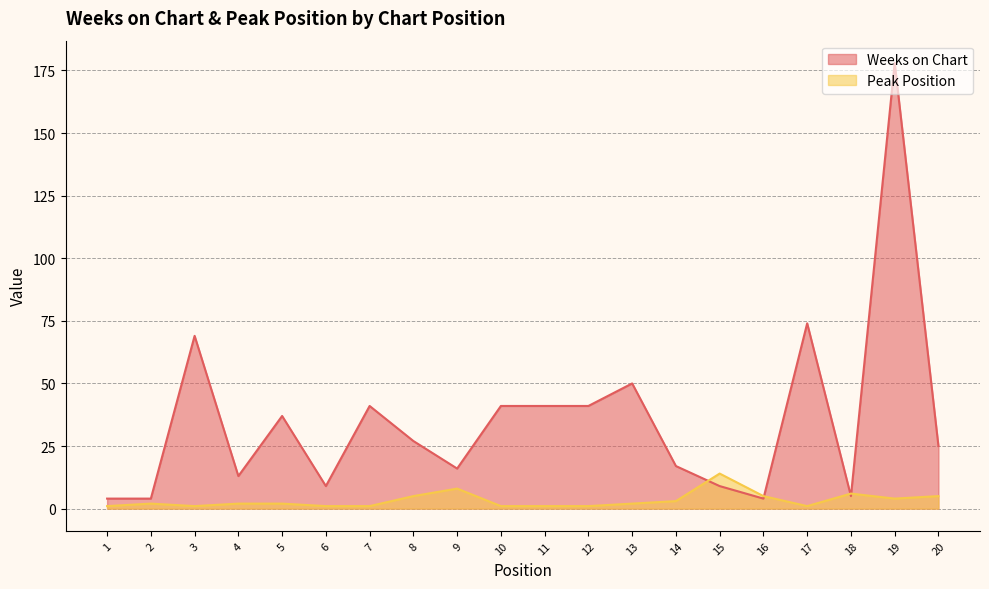

What is the approximate value of Weeks on Chart at 8?

27